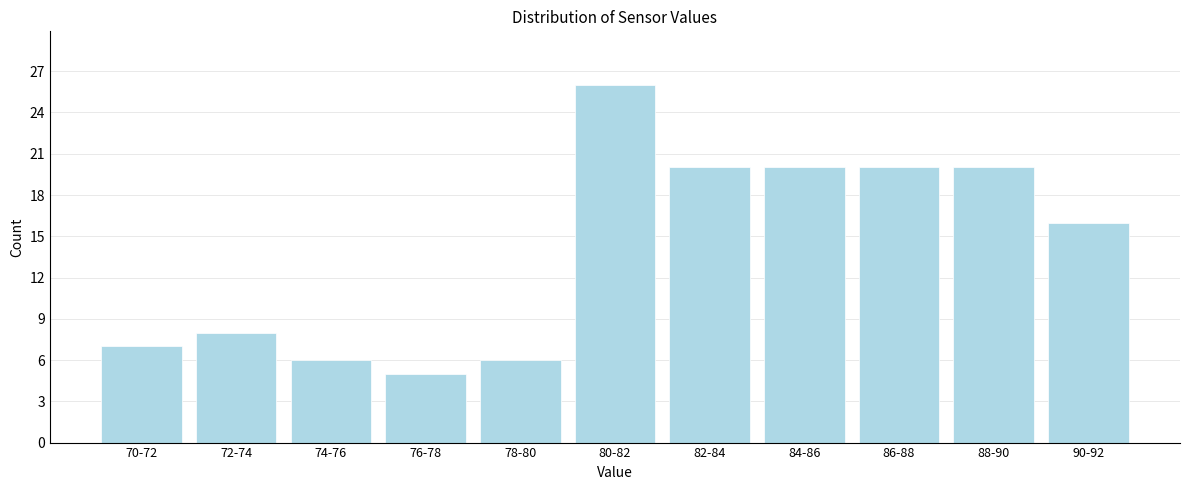

Reading right to left, list all the values displayed in this chart.

16	20	20	20	20	26	6	5	6	8	7